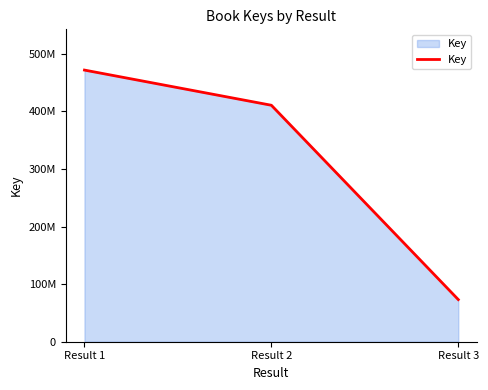

What is the sum of the values at Result 1 and Result 3?

544686970